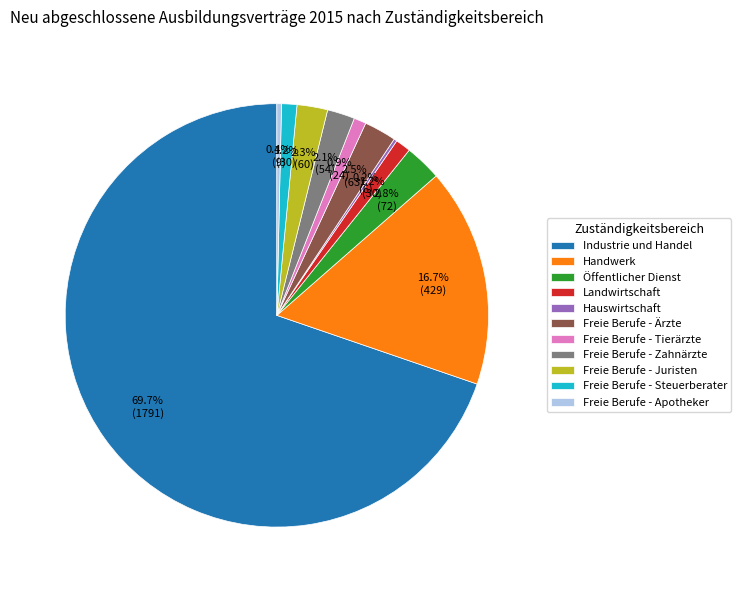

Which category has the biggest portion of the pie?

Industrie und Handel